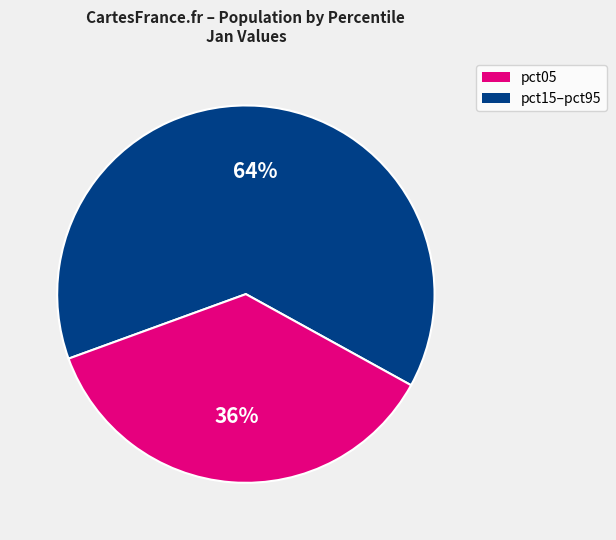

Is there any slice that represents more than half of the pie?

Yes